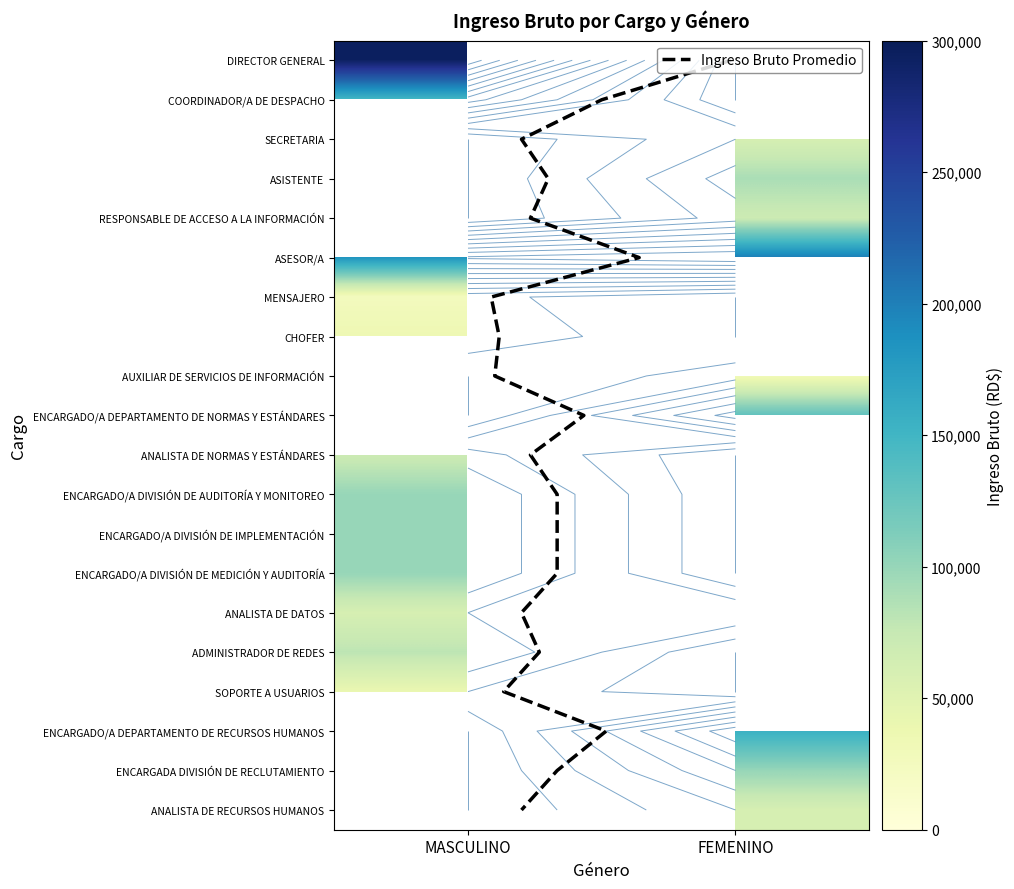

True or false: COORDINADOR/A DE DESPACHO has a value of 64670.9 at MASCULINO.

False